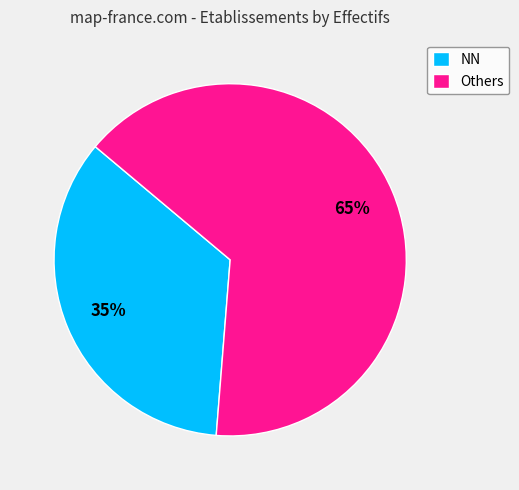

Which has a higher value, NN or Others?

Others